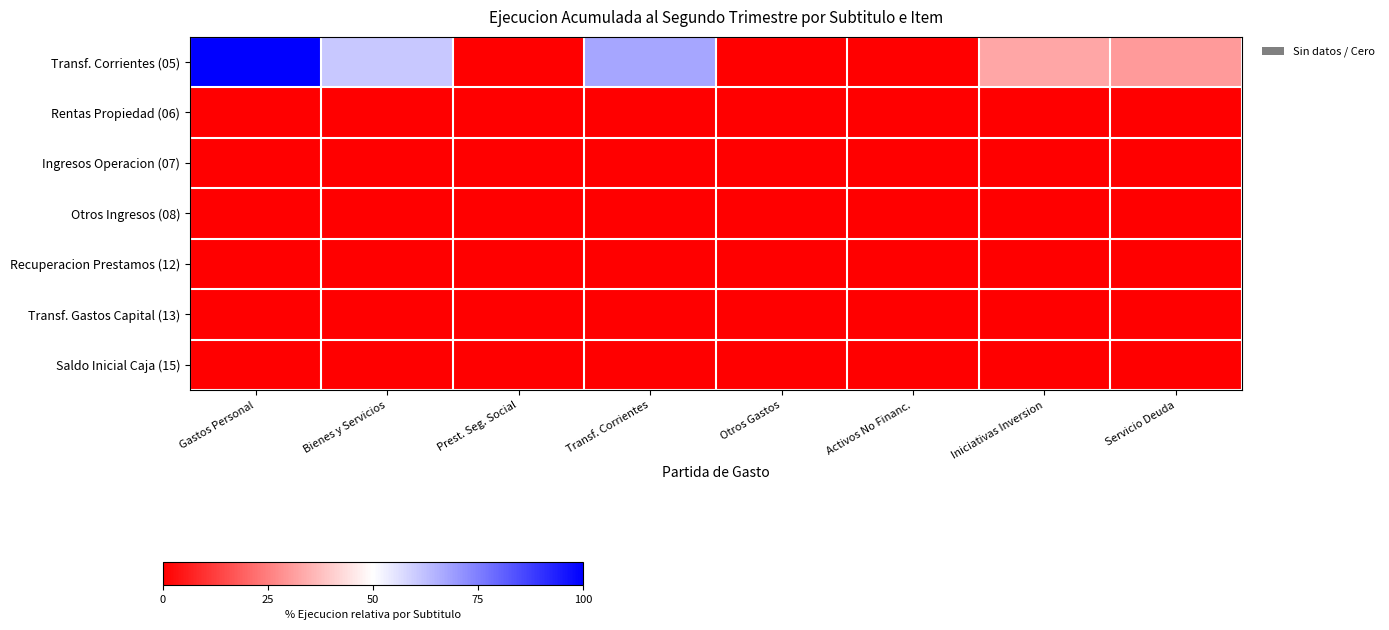

Which has a higher value, Prest. Seg. Social or Bienes y Servicios?

Bienes y Servicios